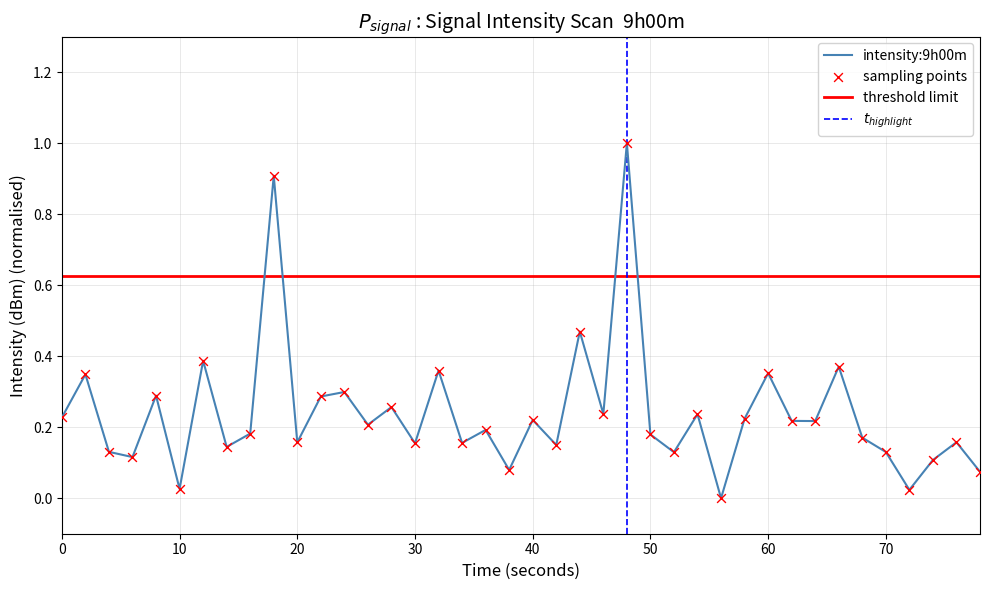

What is the maximum value for intensity:9h00m?

1.0